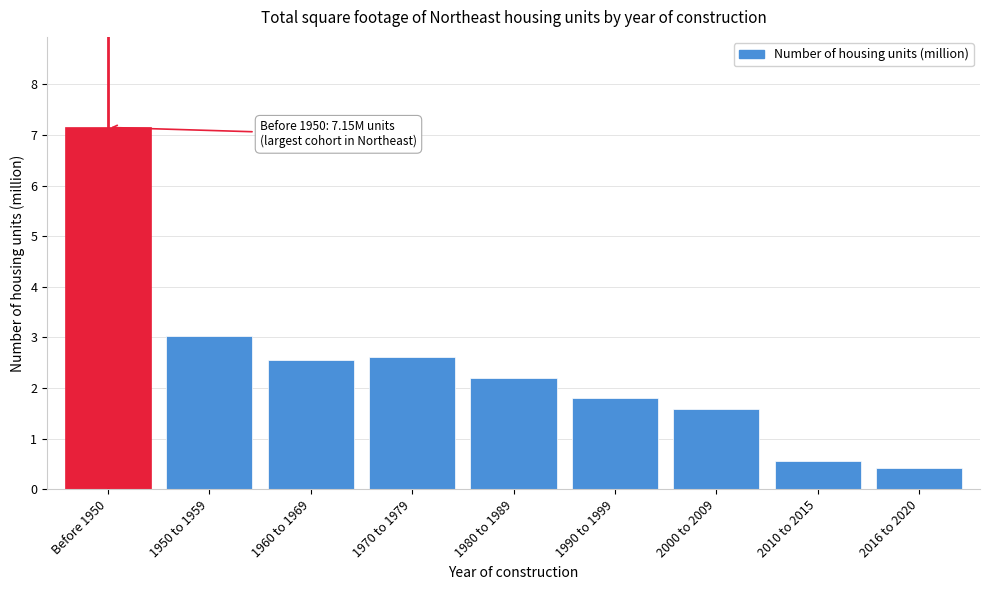

Reading right to left, extract all data points from this chart.

0.4	0.6	1.6	1.8	2.2	2.6	2.6	3.0	7.2